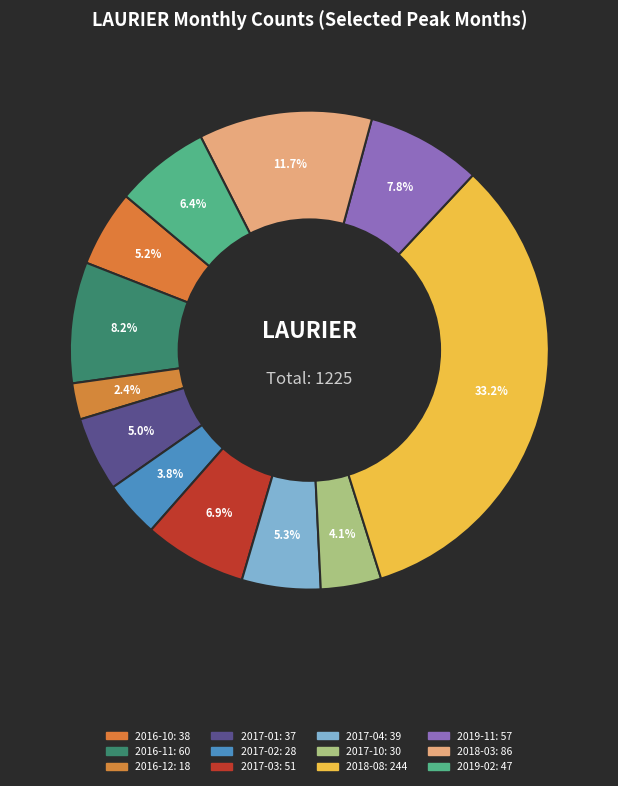

To the nearest percent, what is the combined percentage of 2019-02 and 2016-11?

15%